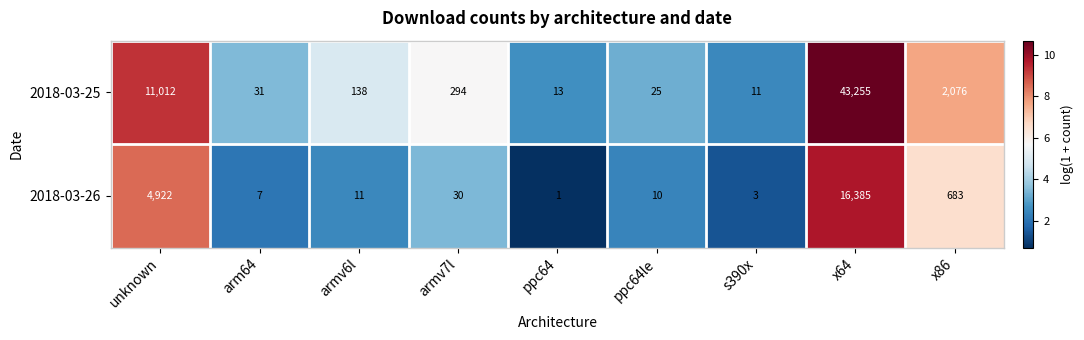

The value of 2018-03-26 at ppc64le is 10. True or false?

True